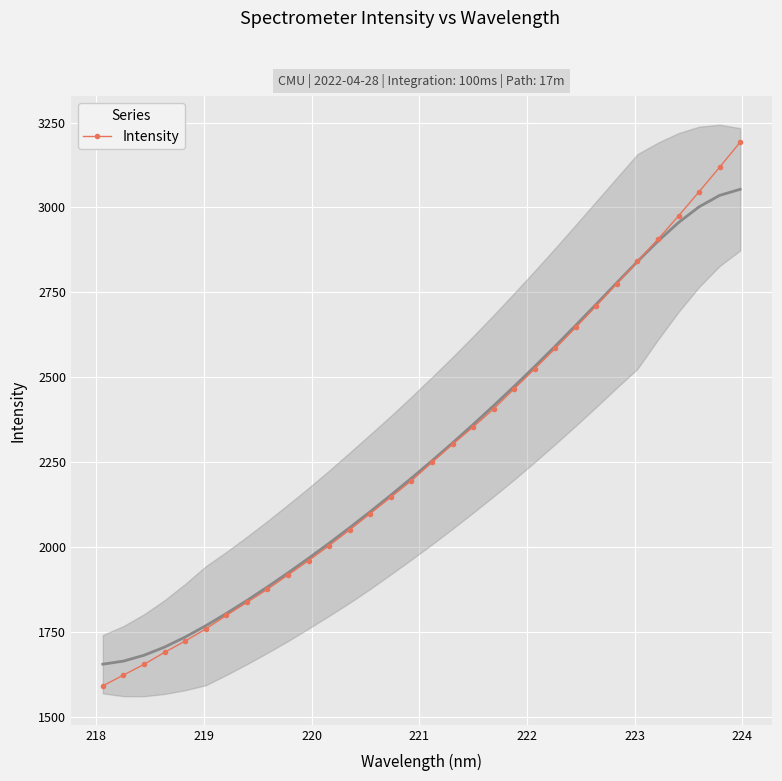

What is the smallest value displayed?

1591.6